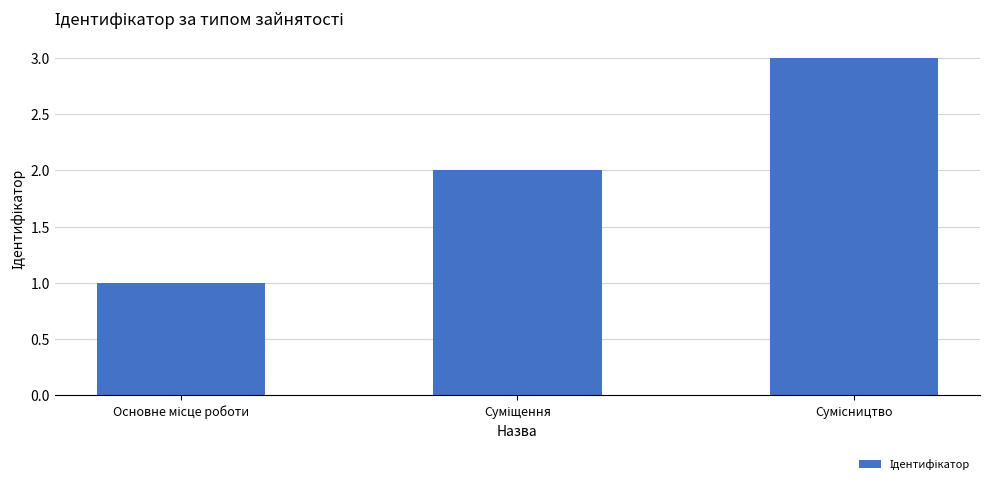

Does the chart contain any negative values?

No